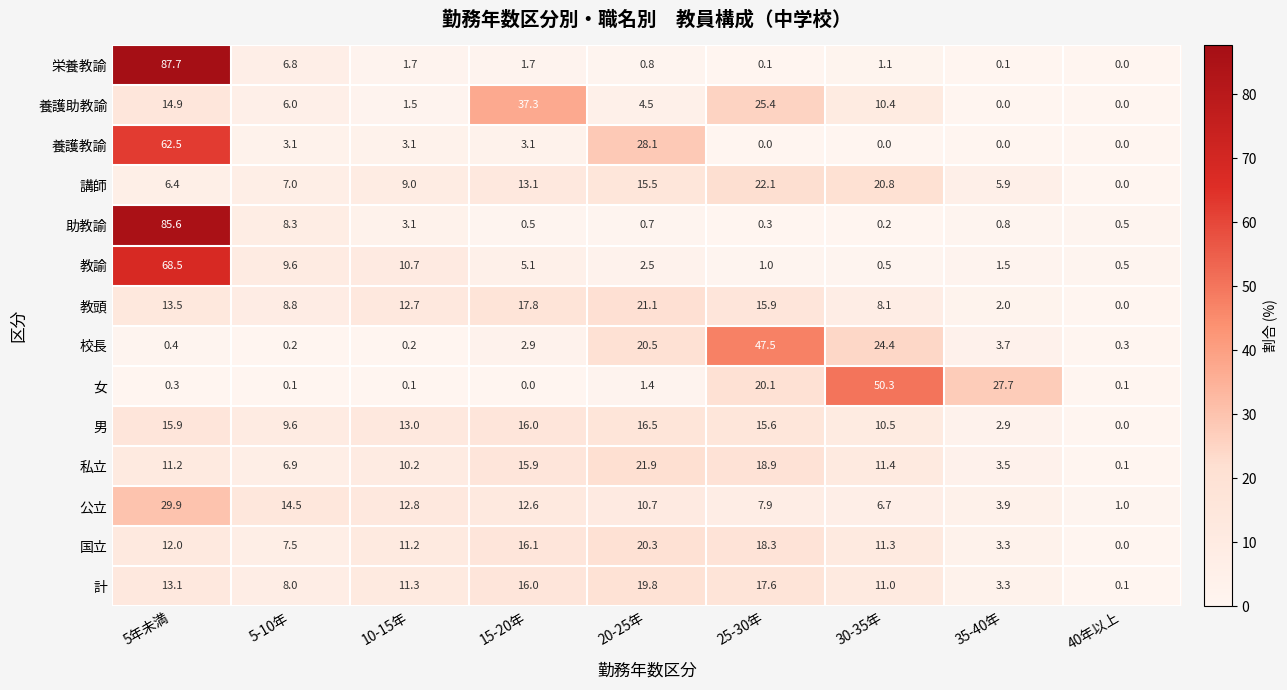

Which series has the largest total across all categories?

計